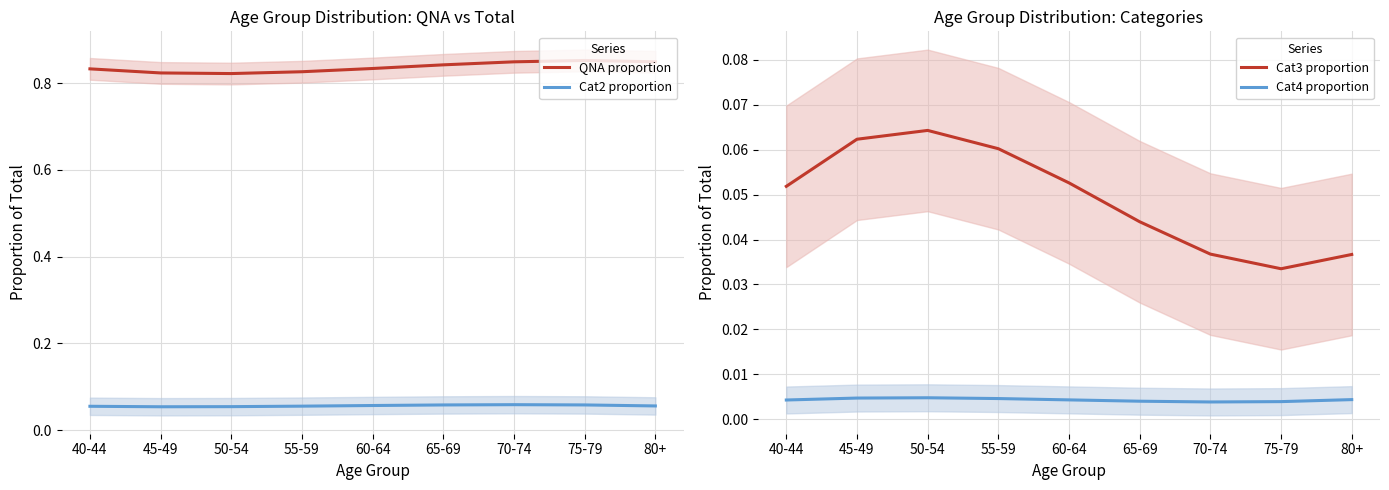

The Cat2 proportion series shows 0.1 at 40-44. True or false?

True